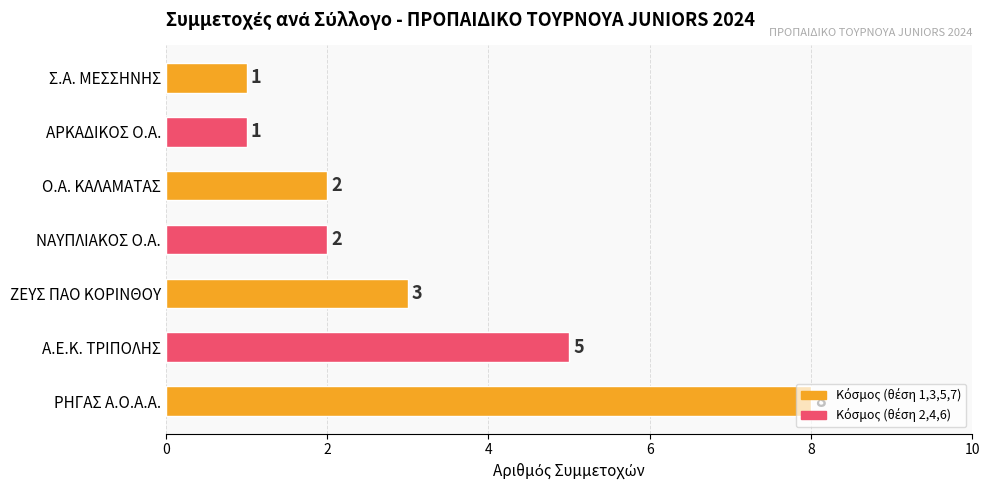

Approximately how many times larger is the value at ΡΗΓΑΣ Α.Ο.Α.Α. compared to Α.Ε.Κ. ΤΡΙΠΟΛΗΣ?

1.6